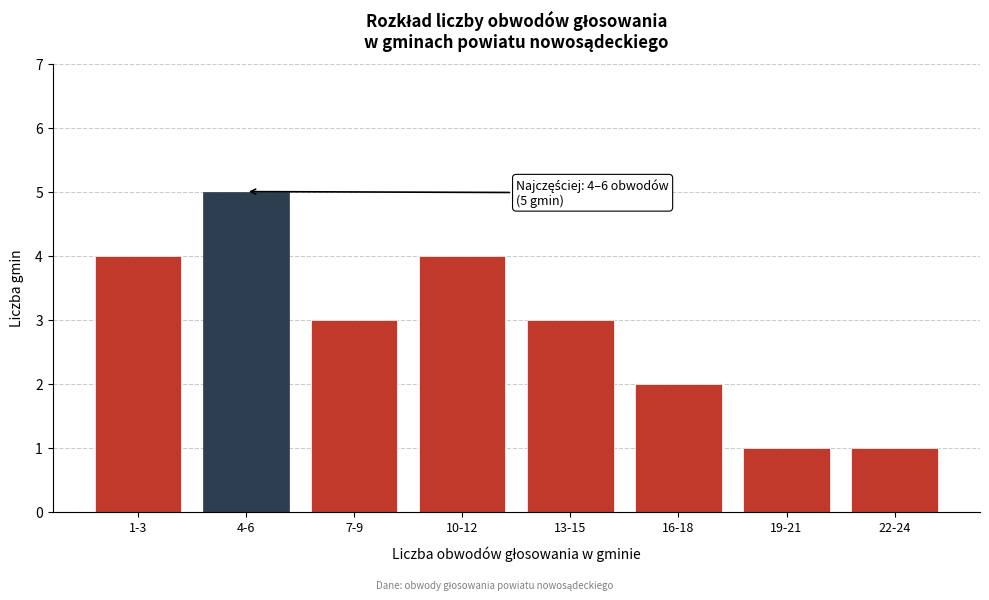

Reading left to right, extract all data points from this chart.

4	5	3	4	3	2	1	1